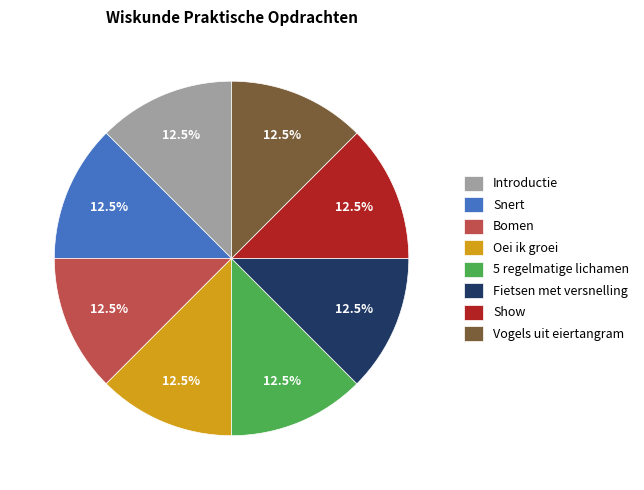

True or false: Fietsen met versnelling accounts for 2% of the total.

False